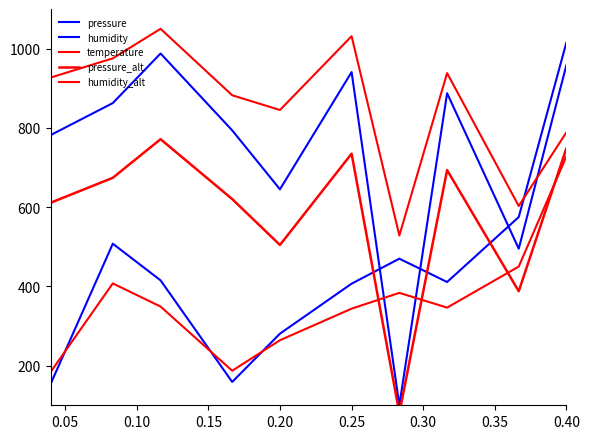

Rank the series at 0.10 from highest to lowest value.

temperature, pressure, pressure_alt, humidity, humidity_alt